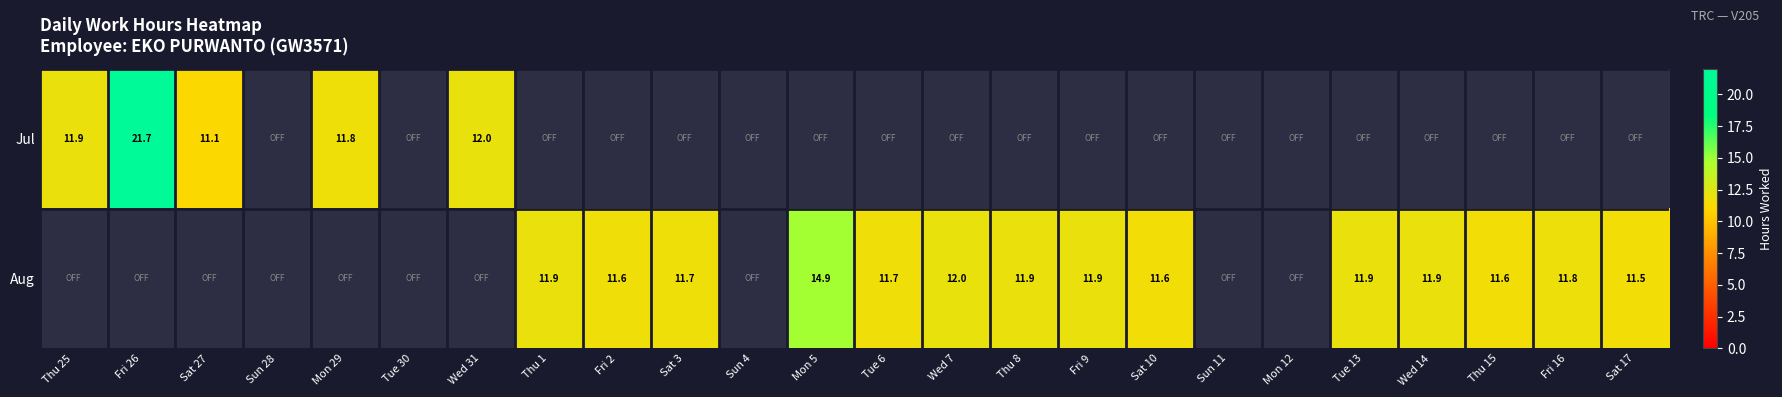

At which category does the chart reach its peak across all series?

Fri 26